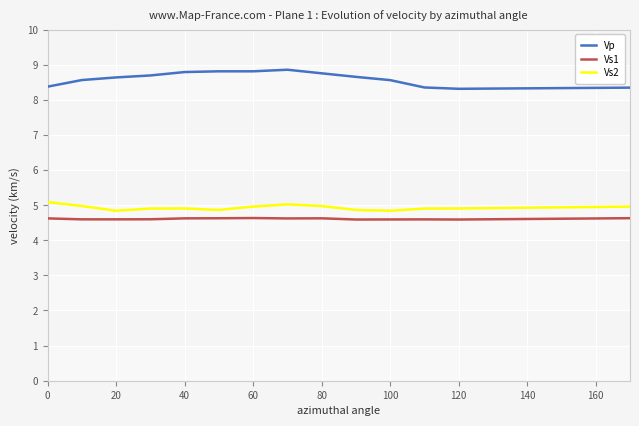

True or false: Vs1 and Vs2 cross at least once.

False